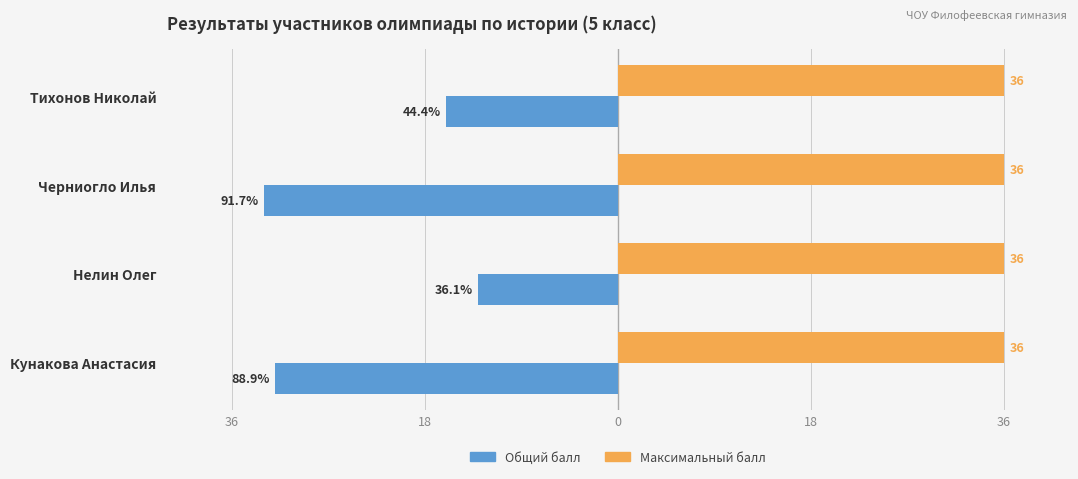

What are all the series names shown in the legend?

Общий балл, Максимальный балл